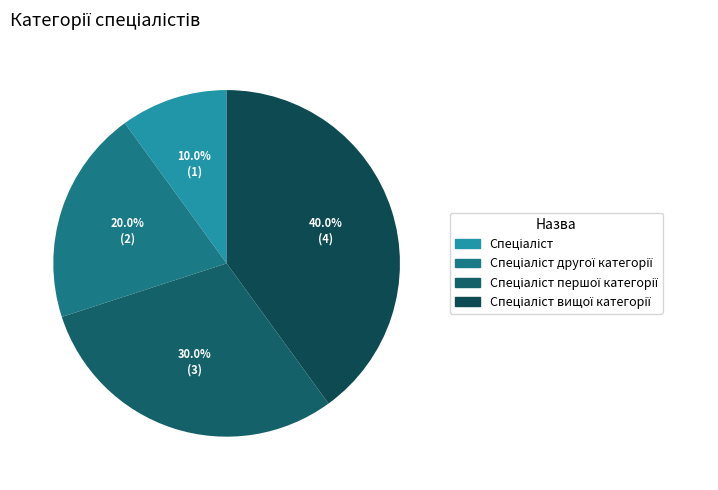

What is the smallest slice in the pie chart?

Спеціаліст